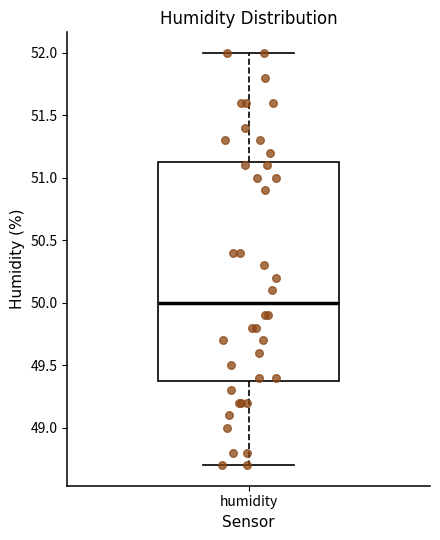

Read this box plot against the y-axis: the position of the median line, the range covered by the box, and the ends of both whiskers. The values are not printed on the chart, so give them approximately, as read against the axis.

median 50.00, box 49.40 to 51.15, whiskers 48.70 to 52.00